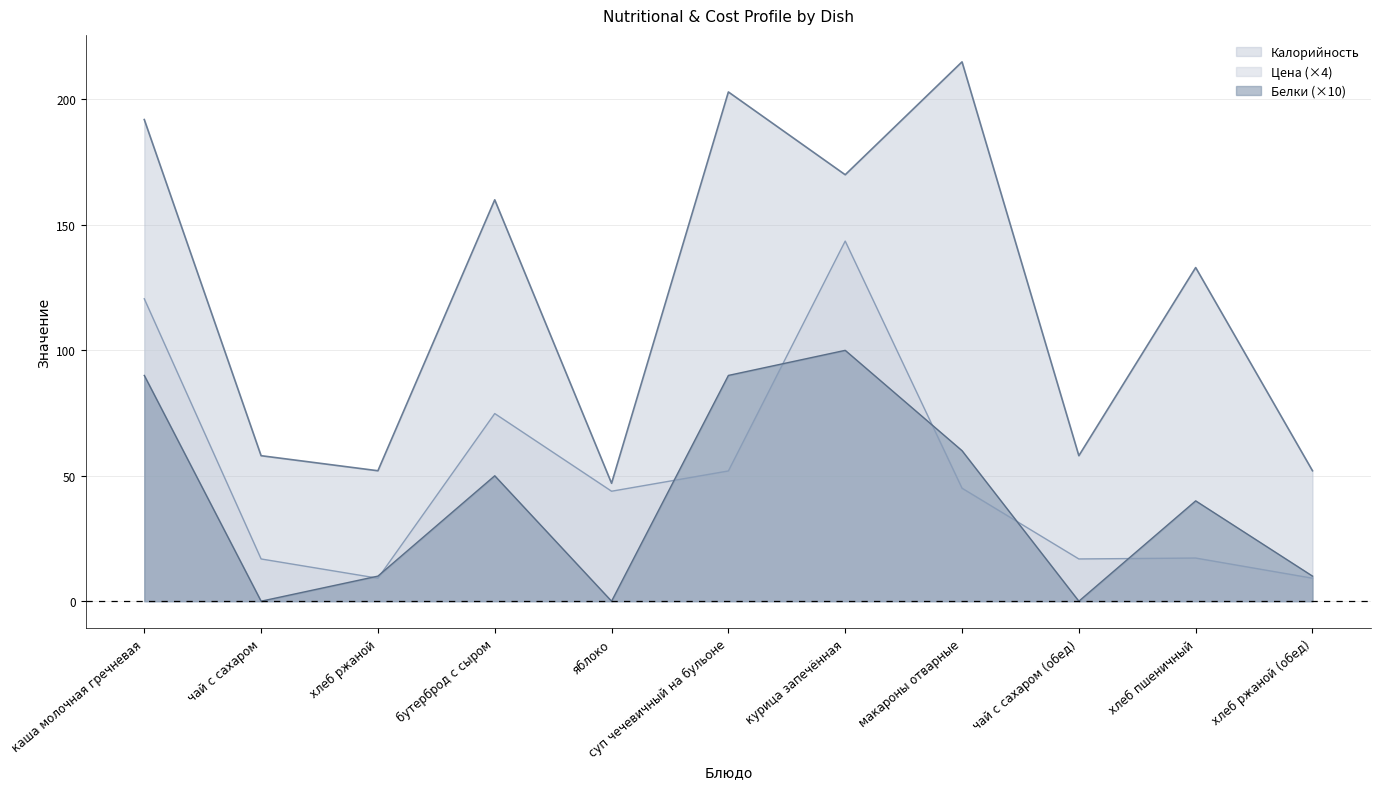

What is the label of the 3rd point from the left?

хлеб ржаной